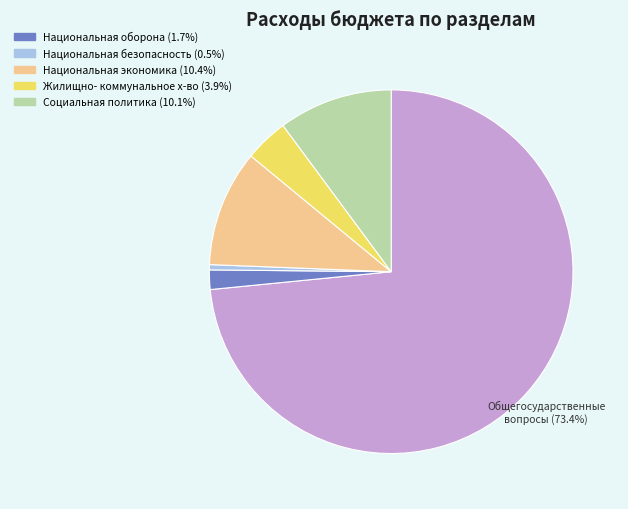

How many segments does this pie chart have?

6